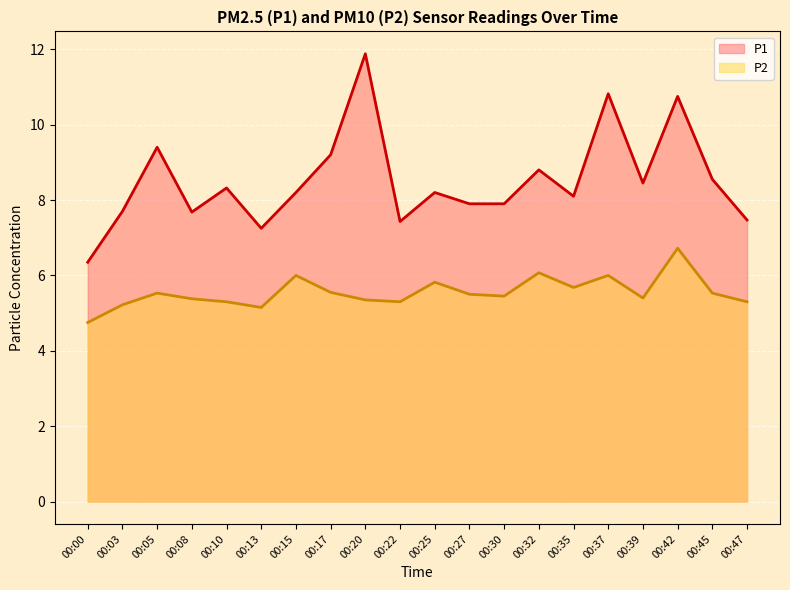

The P1 series shows 13.9 at 00:25. True or false?

False